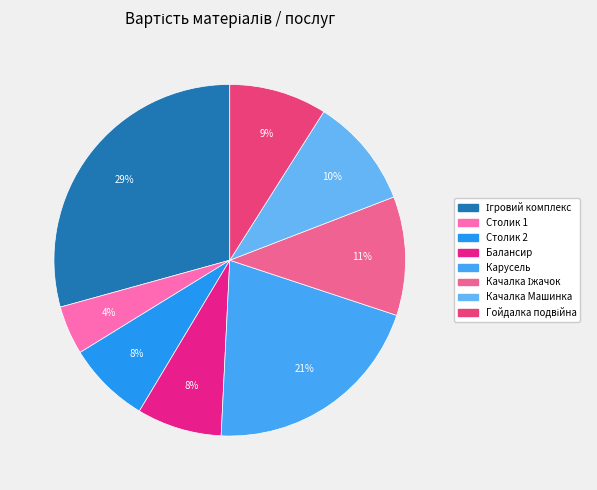

Rank the categories by value from lowest to highest.

Столик 1, Столик 2, Балансир, Гойдалка подвійна, Качалка Машинка, Качалка Іжачок, Карусель, Ігровий комплекс